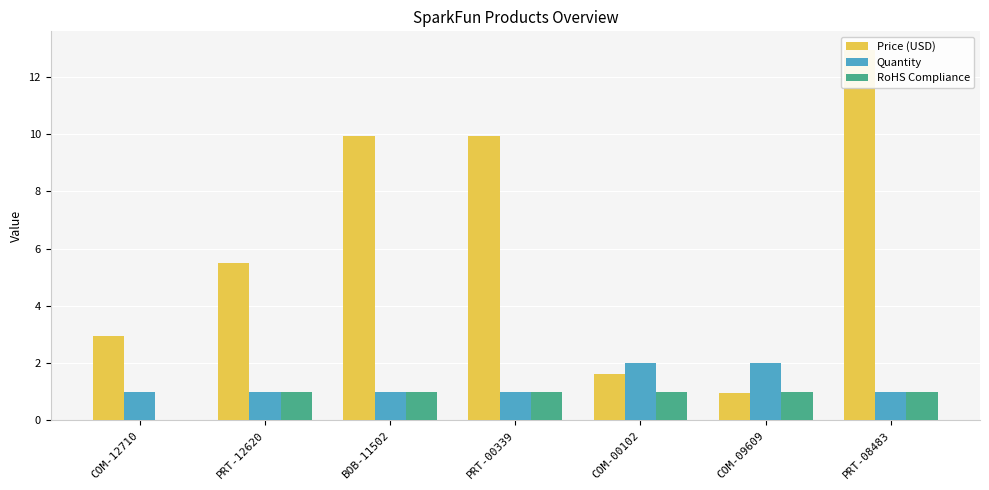

Does the chart contain stacked bars?

No